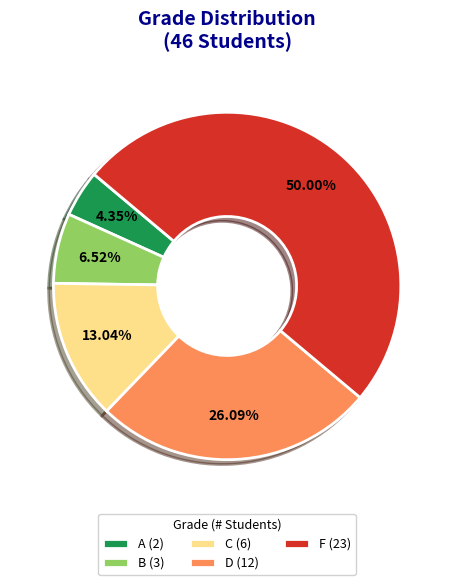

The B slice represents 7% of the pie. True or false?

True